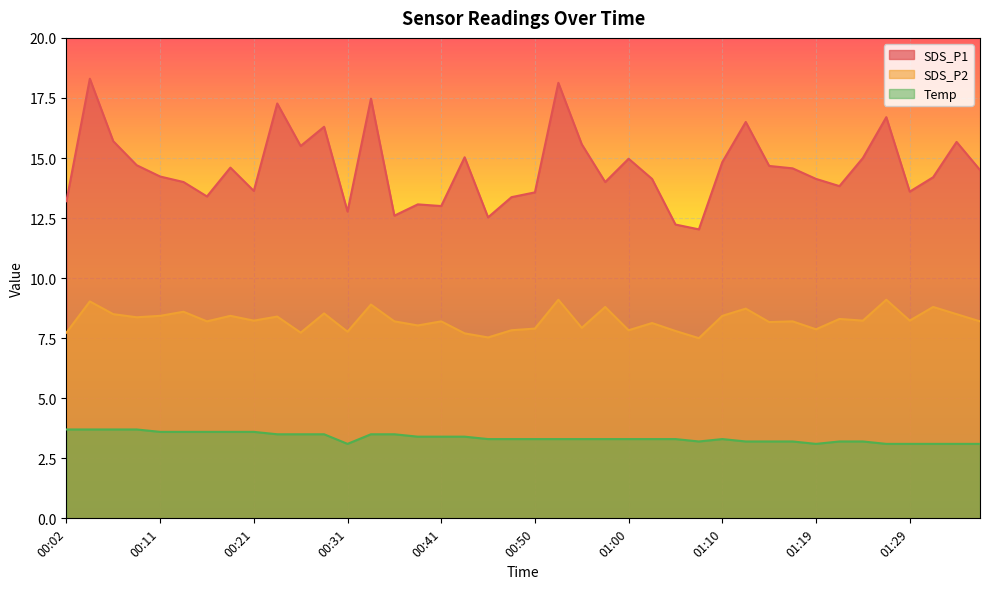

Which has a higher value, 01:10 or 00:02?

01:10